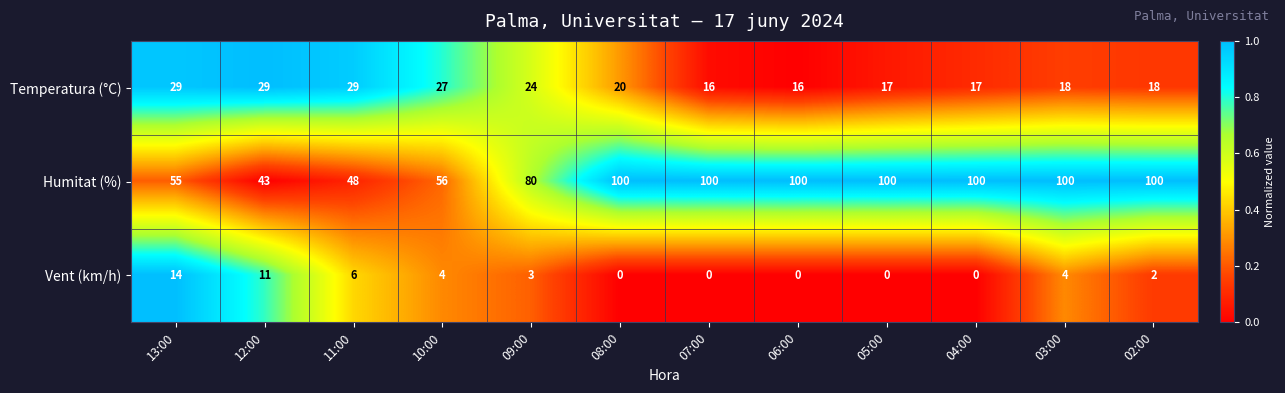

How many distinct data groups are displayed?

3